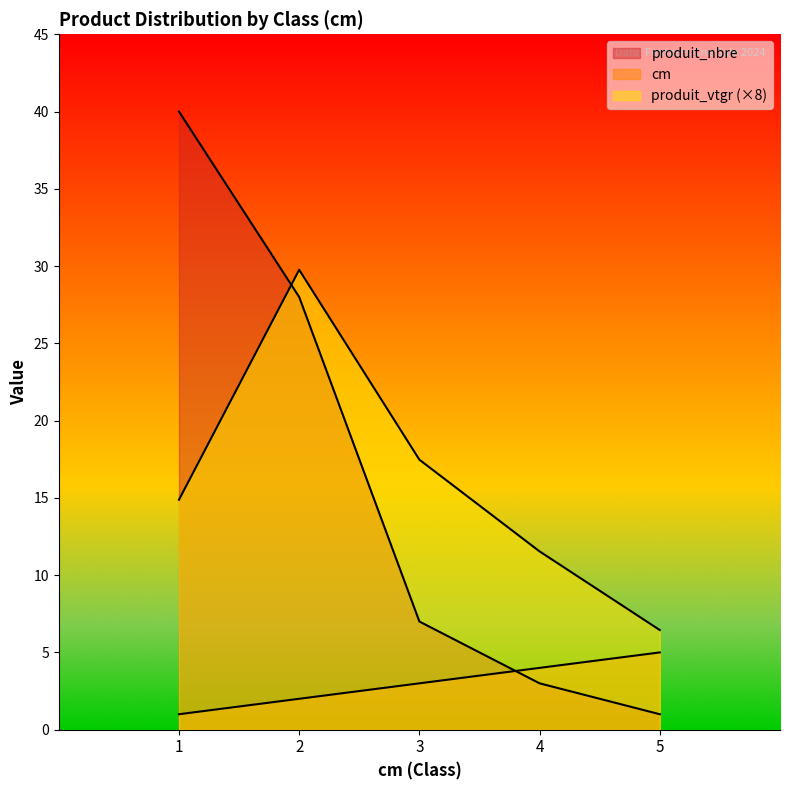

How many lines are shown in the chart?

3